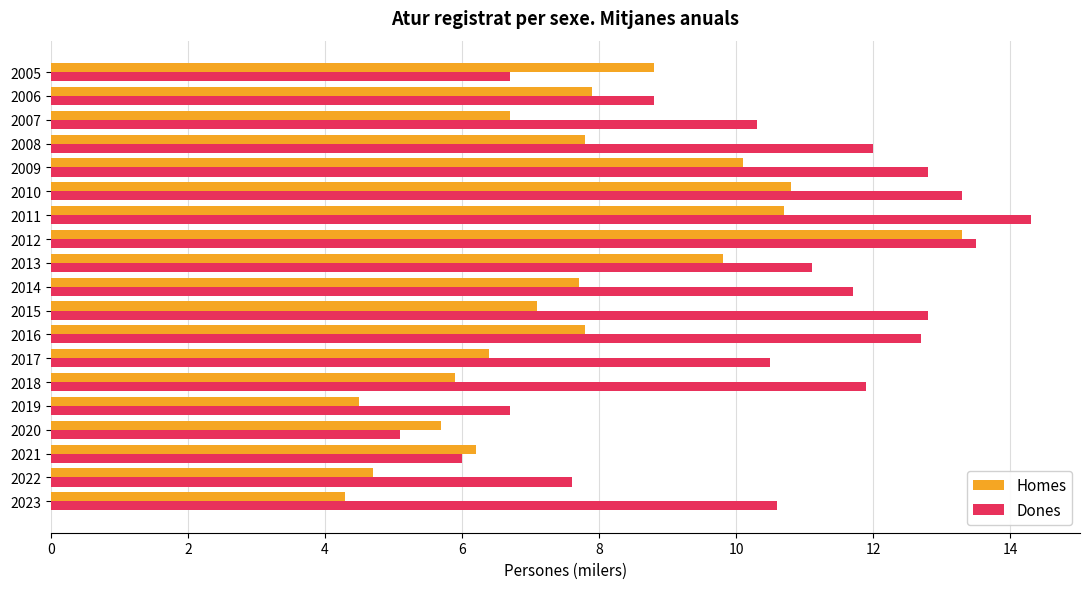

At which label is Dones closest to 9?

2006